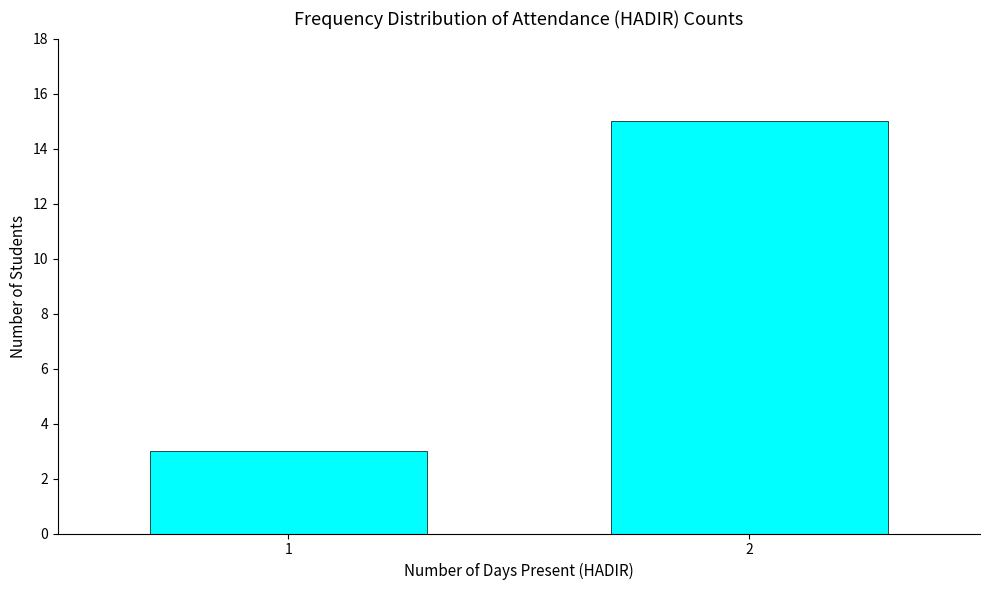

Reading left to right, extract all data points from this chart.

3	15